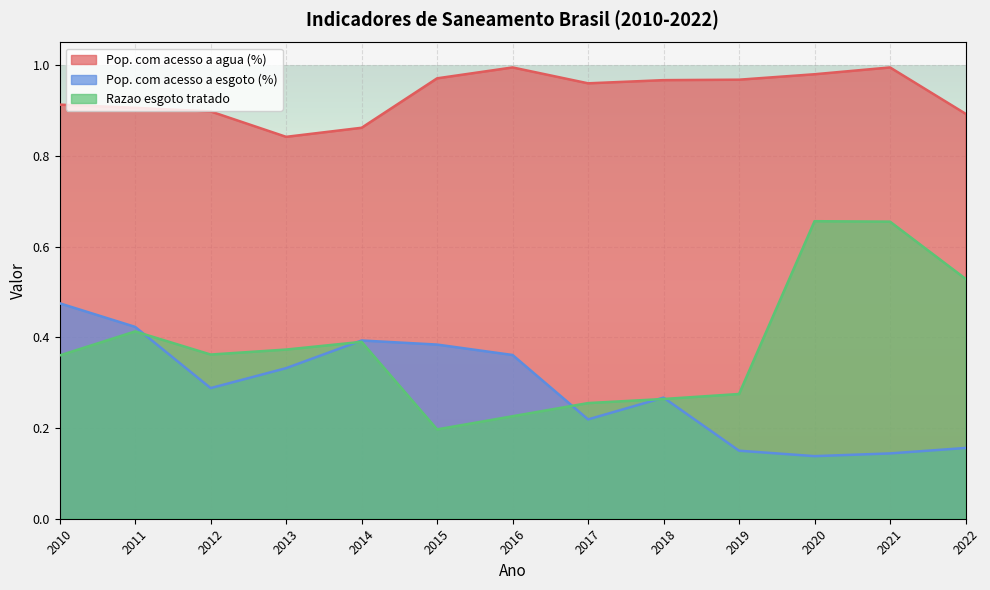

Between 2011 and 2020, which series saw the biggest shift?

Pop. com acesso a esgoto (%)